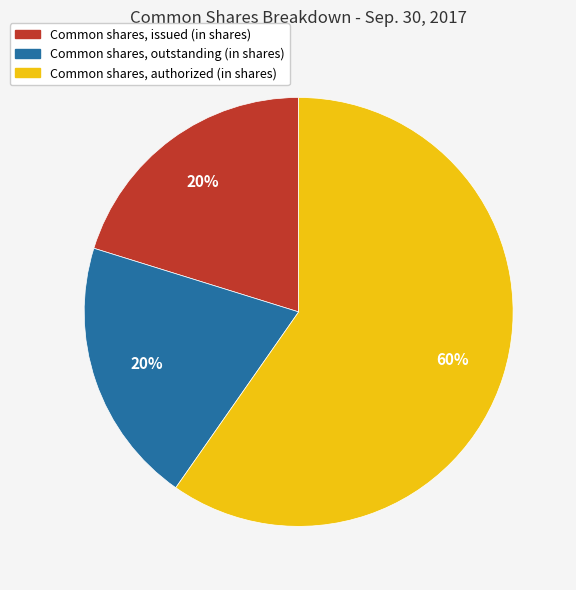

Which category has the biggest portion of the pie?

Common shares, authorized (in shares)